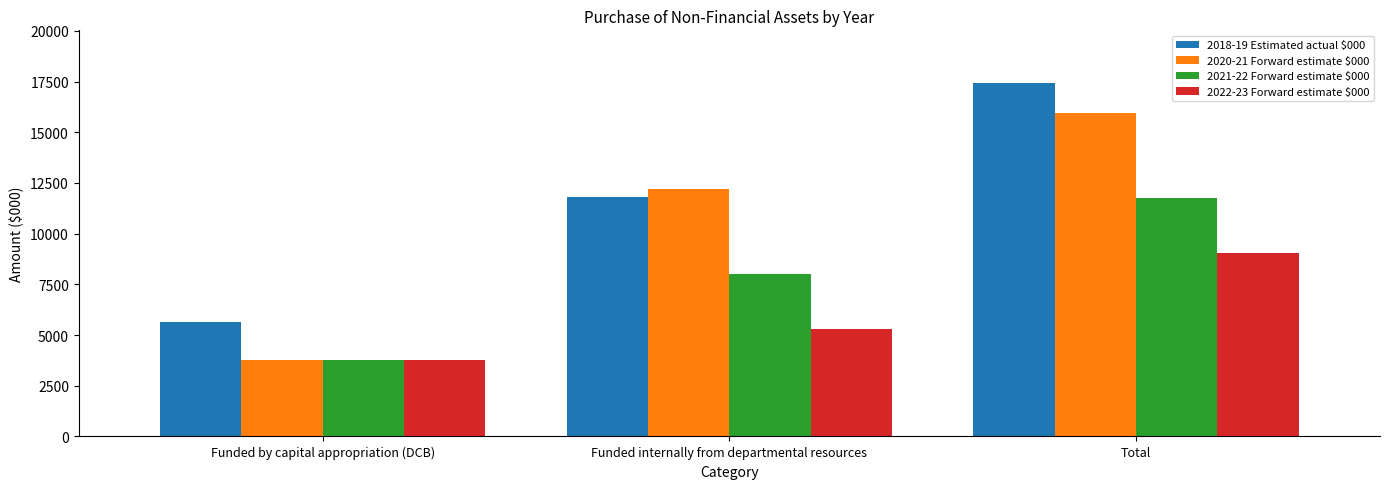

What is the label of the 2nd bar from the right?

Funded internally from departmental resources